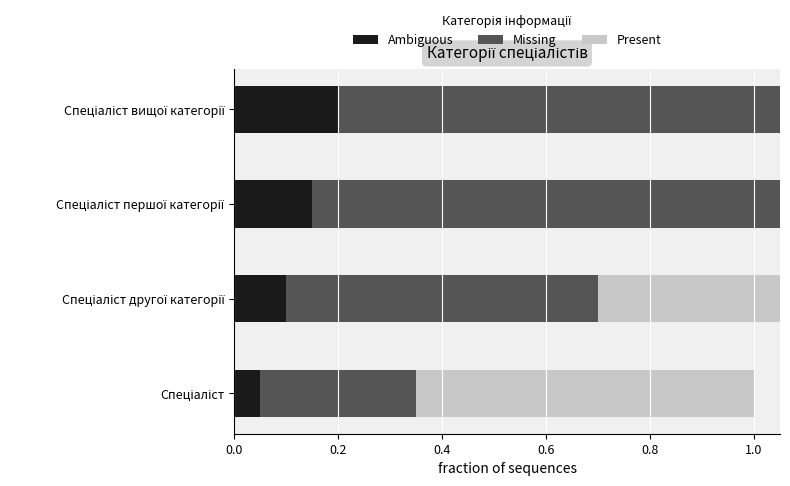

Which series has the widest spread of values?

Present